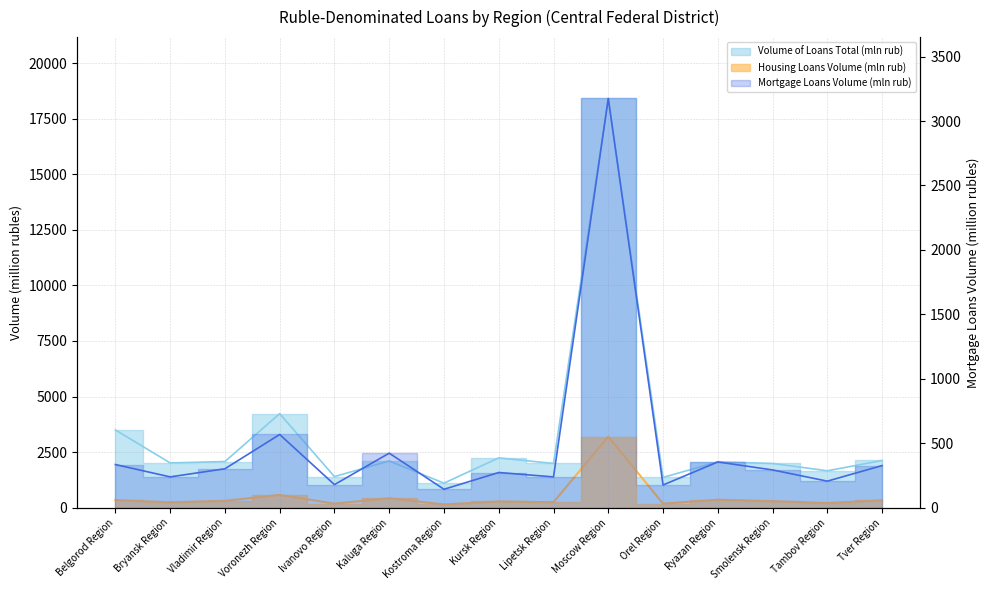

Rank the categories by Volume of Loans Total (mln rub) value from highest to lowest.

Moscow Region, Voronezh Region, Belgorod Region, Kursk Region, Tver Region, Kaluga Region, Vladimir Region, Ryazan Region, Bryansk Region, Smolensk Region, Lipetsk Region, Tambov Region, Ivanovo Region, Orel Region, Kostroma Region